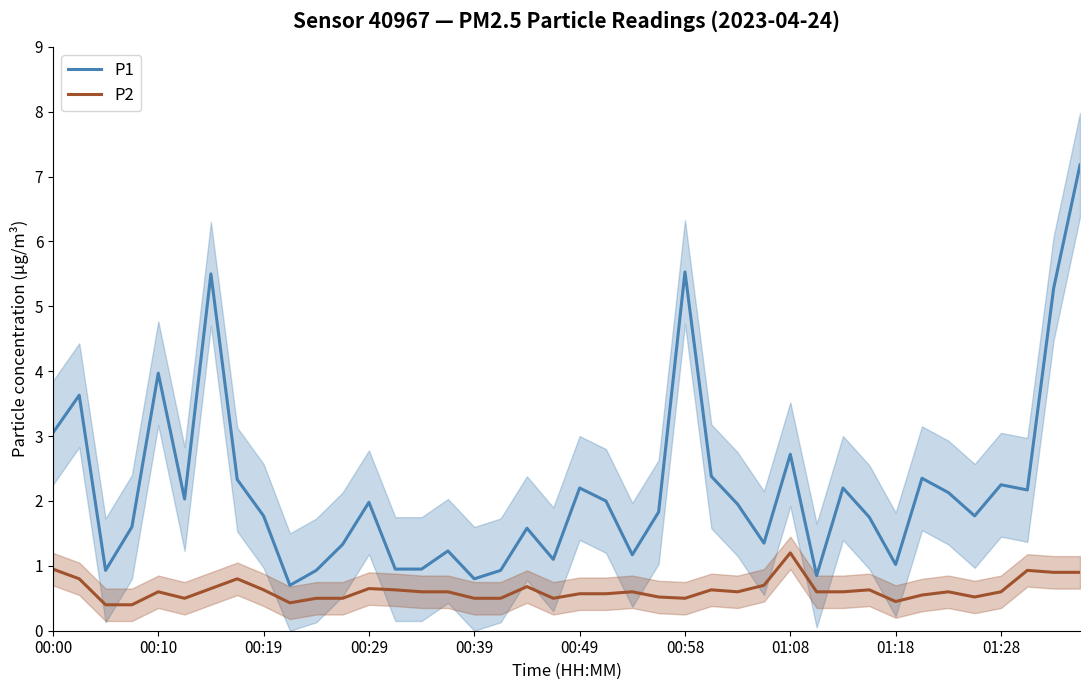

True or false: P2 and P1 cross at least once.

False